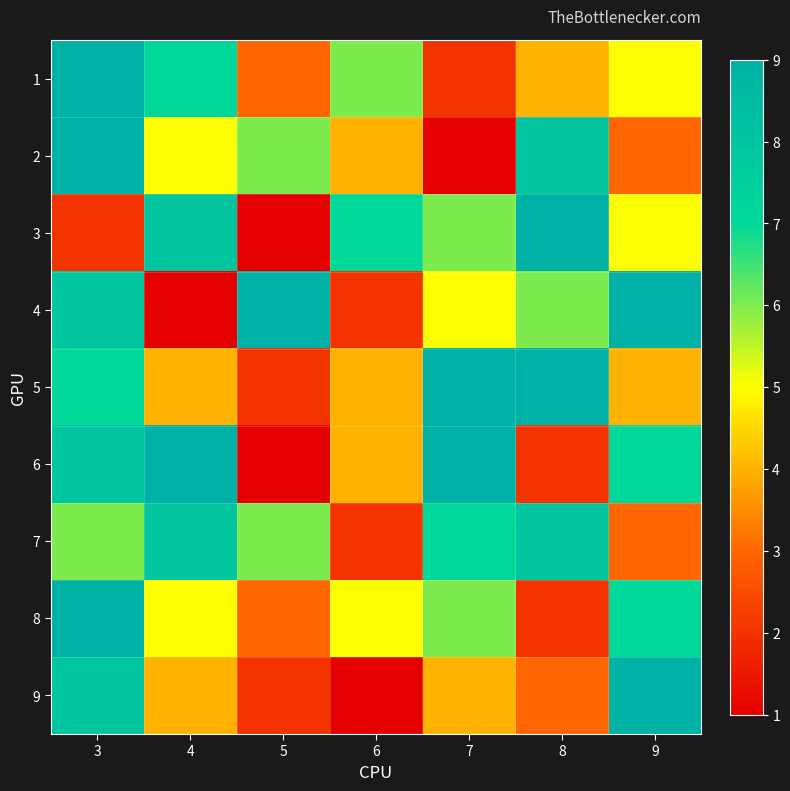

Reading right to left, list all the values displayed in this chart.

1: 9=5	8=4	7=2	6=6	5=3	4=7	3=9
2: 9=3	8=8	7=1	6=4	5=6	4=5	3=9
3: 9=5	8=9	7=6	6=7	5=1	4=8	3=2
4: 9=9	8=6	7=5	6=2	5=9	4=1	3=8
5: 9=4	8=9	7=9	6=4	5=2	4=4	3=7
6: 9=7	8=2	7=9	6=4	5=1	4=9	3=8
7: 9=3	8=8	7=7	6=2	5=6	4=8	3=6
8: 9=7	8=2	7=6	6=5	5=3	4=5	3=9
9: 9=9	8=3	7=4	6=1	5=2	4=4	3=8